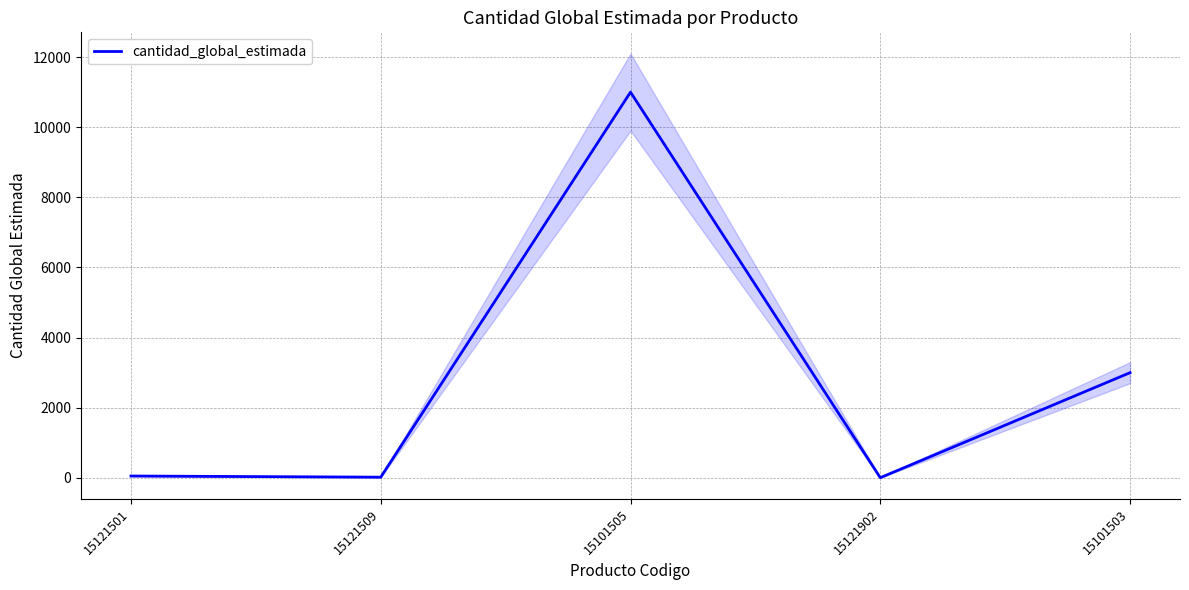

Where is the first local maximum?

15101505